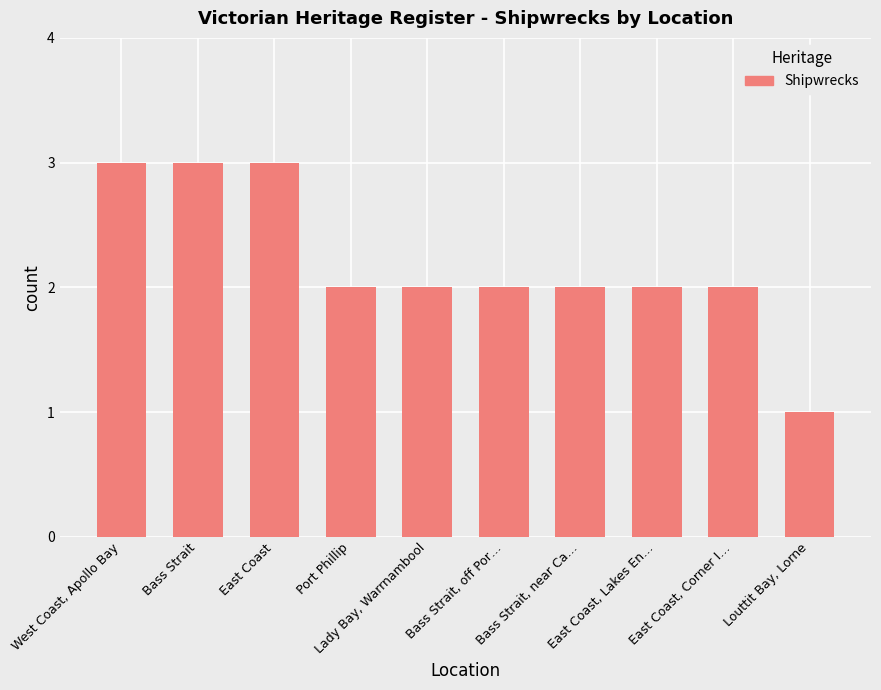

Is it true that the value at Louttit Bay, Lorne is 1?

True